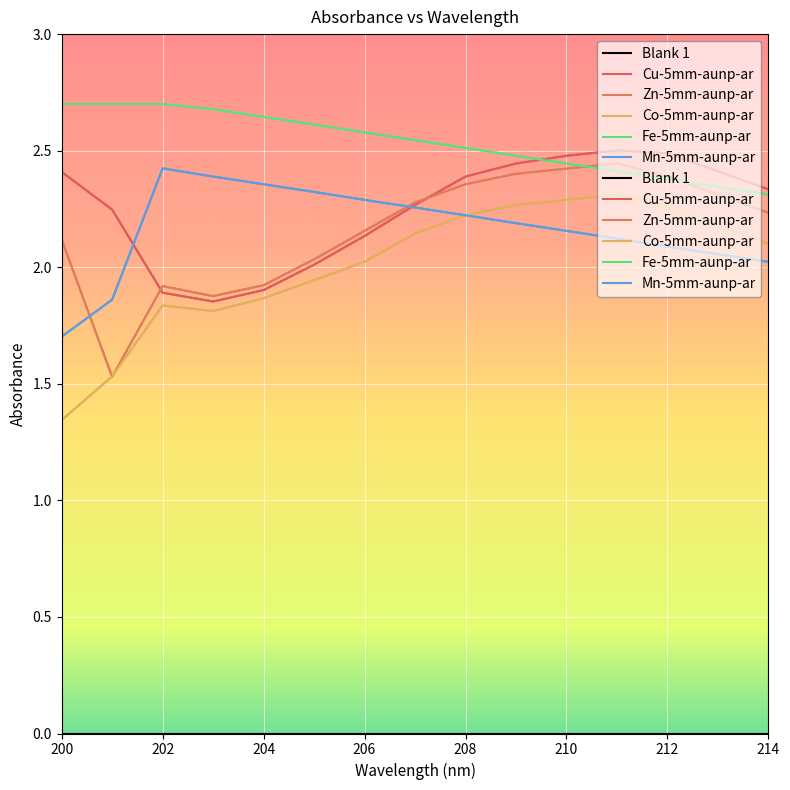

True or false: Blank 1 and Co-5mm-aunp-ar intersect in this chart.

False